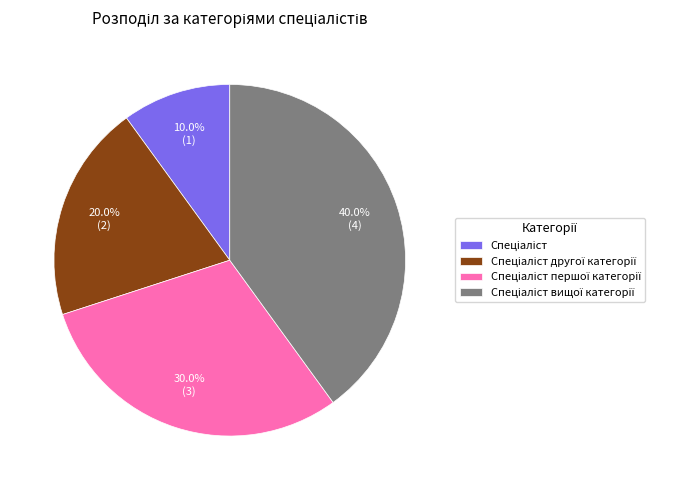

Is there any slice that represents more than half of the pie?

No